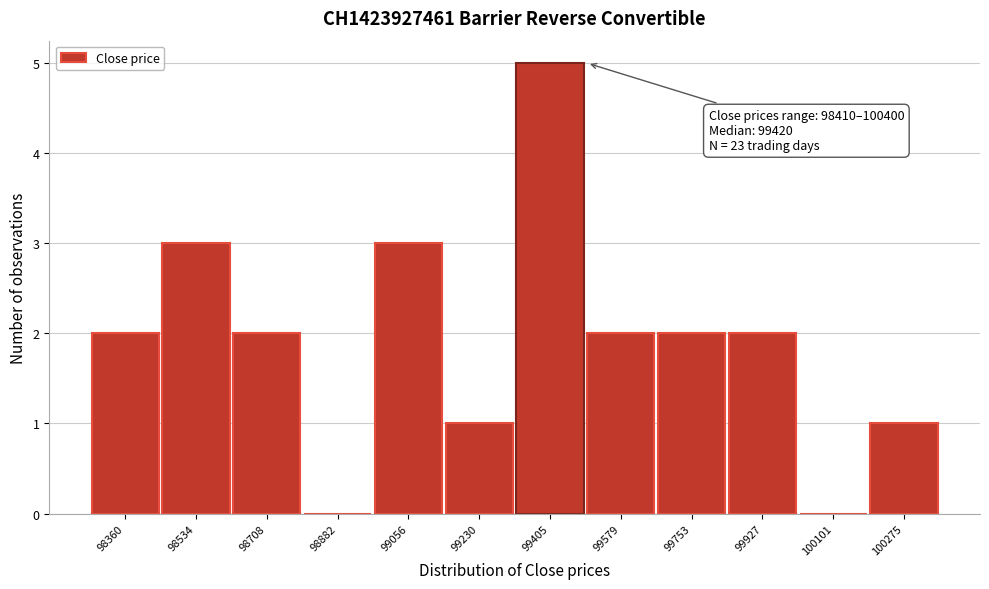

Reading left to right, list all the values displayed in this chart.

98360=2	98534=3	98708=2	98882=0	99056=3	99230=1	99405=5	99579=2	99753=2	99927=2	100101=0	100275=1